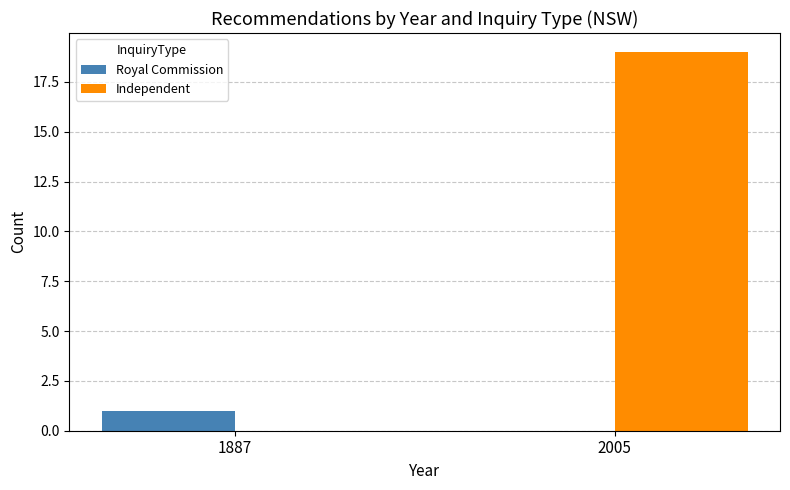

Reading left to right, what are all the values shown in this chart?

Royal Commission: 1	0
Independent: 0	19